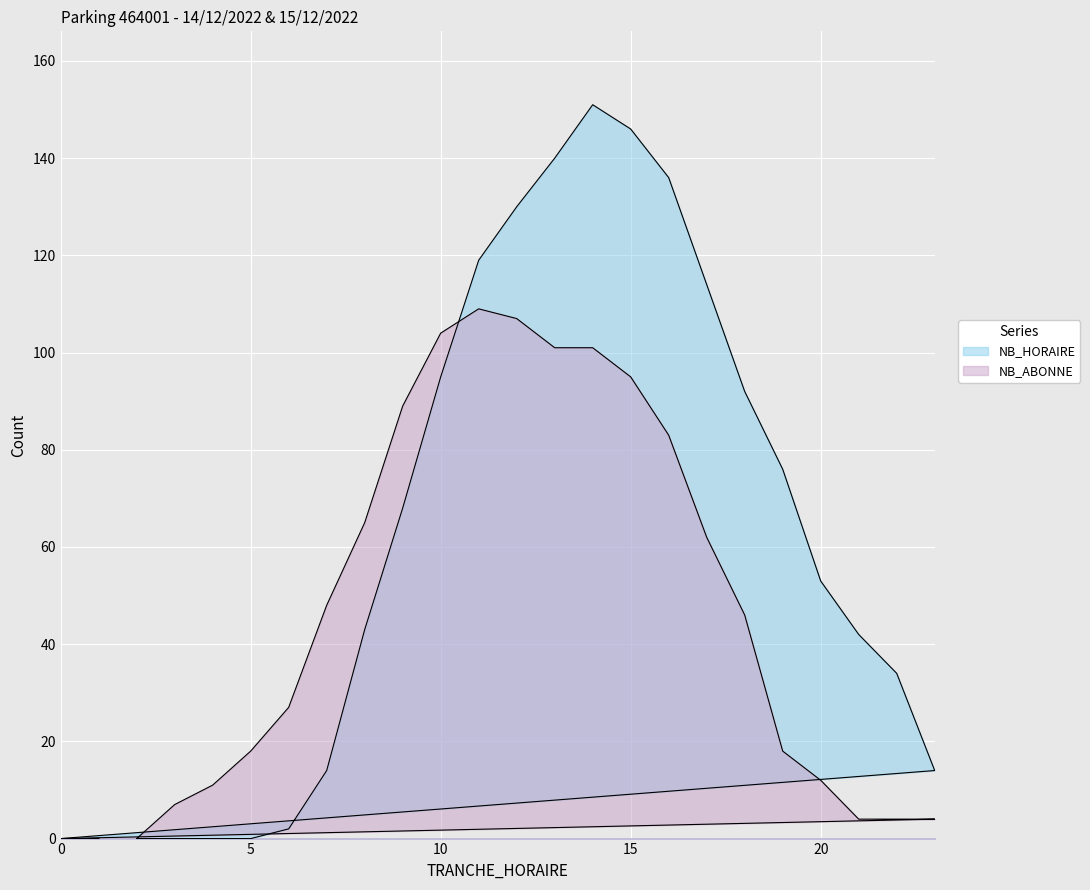

What is the difference between the second highest and minimum values in the NB_HORAIRE series?

146